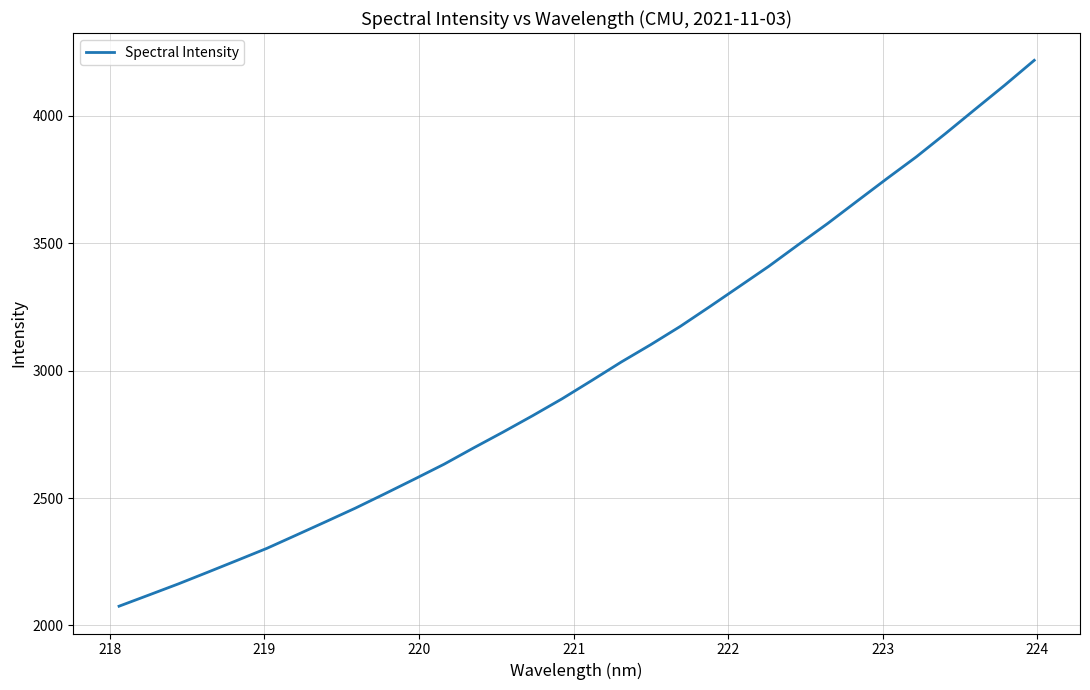

What is the minimum value shown in the chart?

2075.4